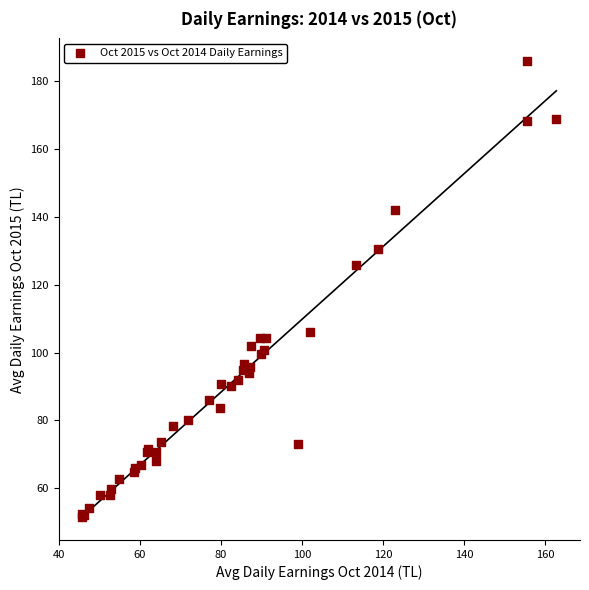

What Y value in the scatter plot is closest to 118?

125.9